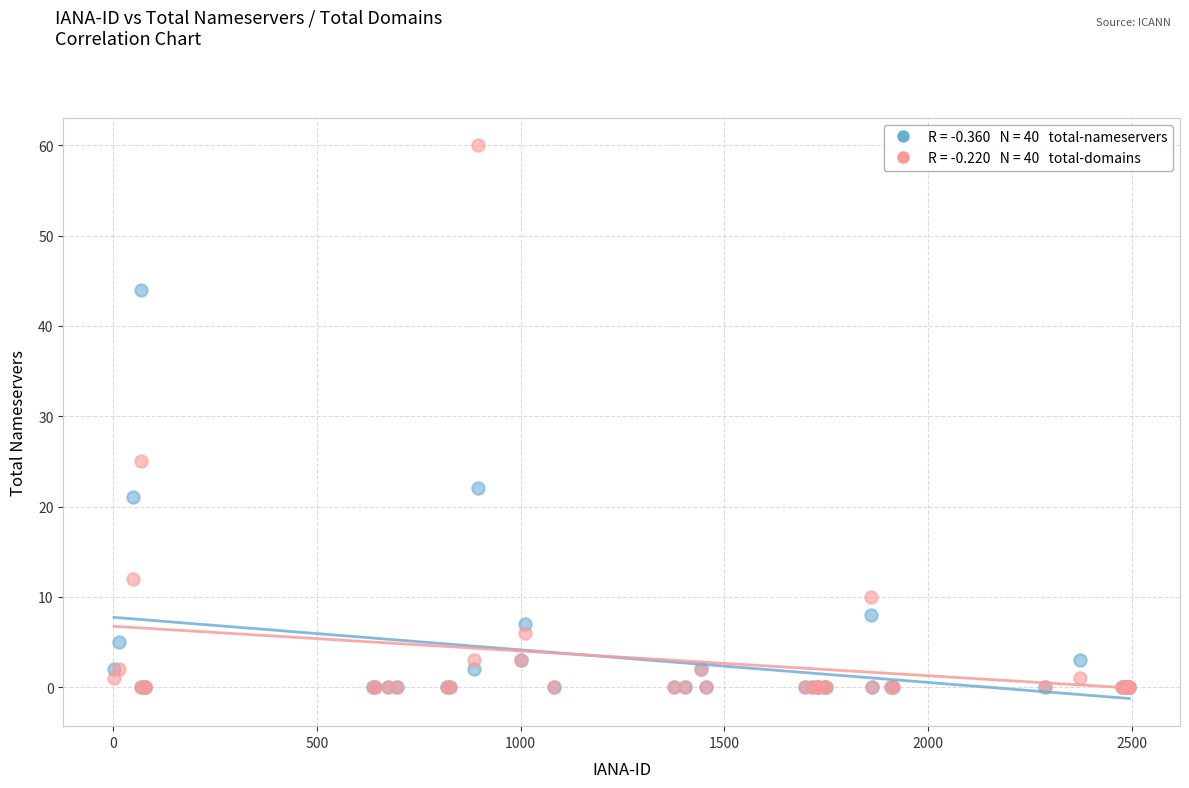

Across all series, what Y value is closest to 30?

25